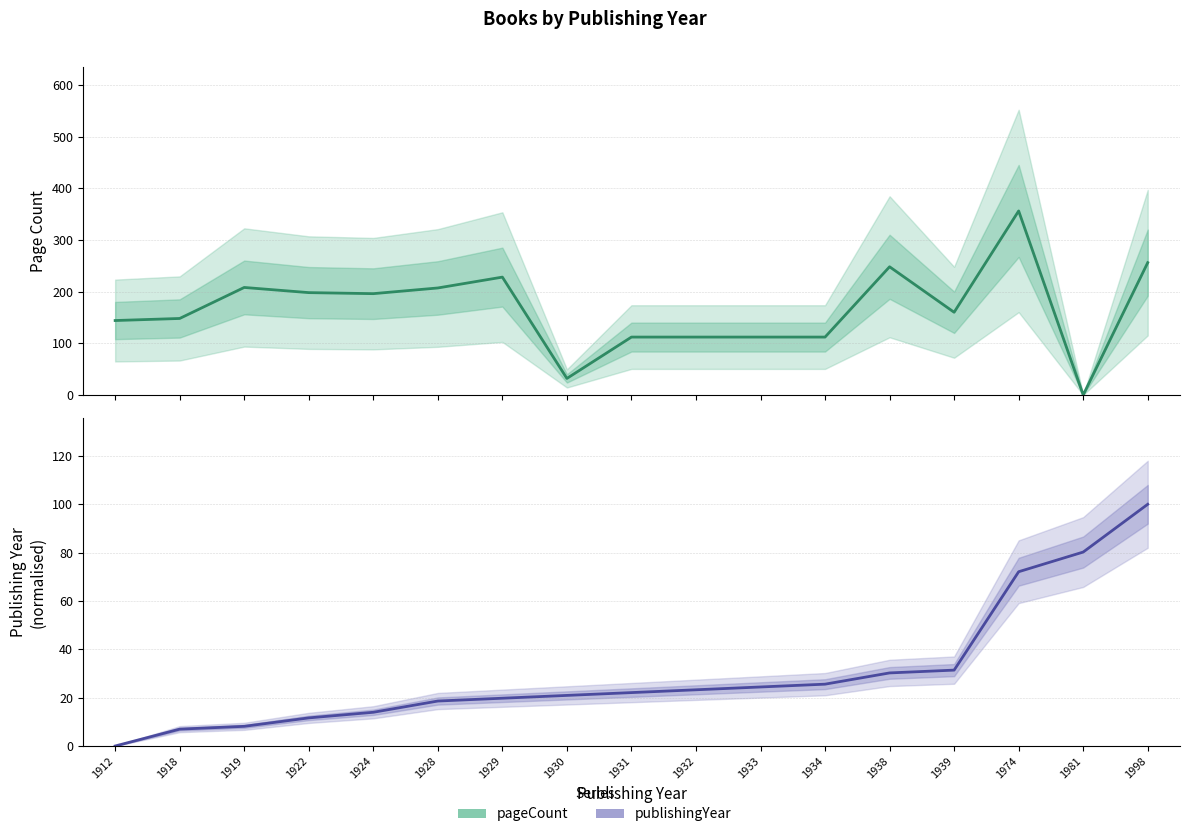

At 1929, list the series in order from largest to smallest.

pageCount, publishingYear